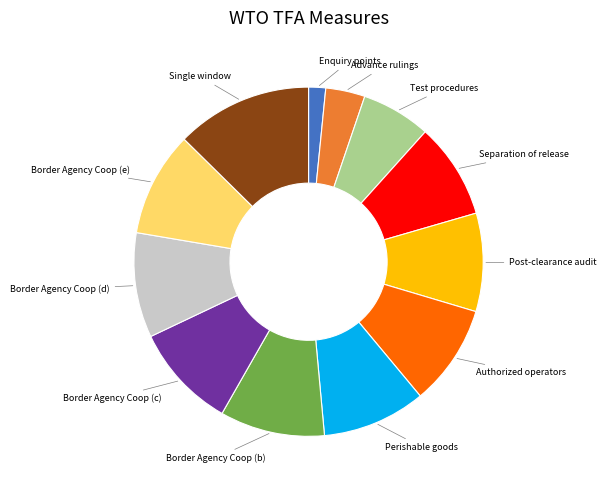

Is there a majority slice in this chart?

No